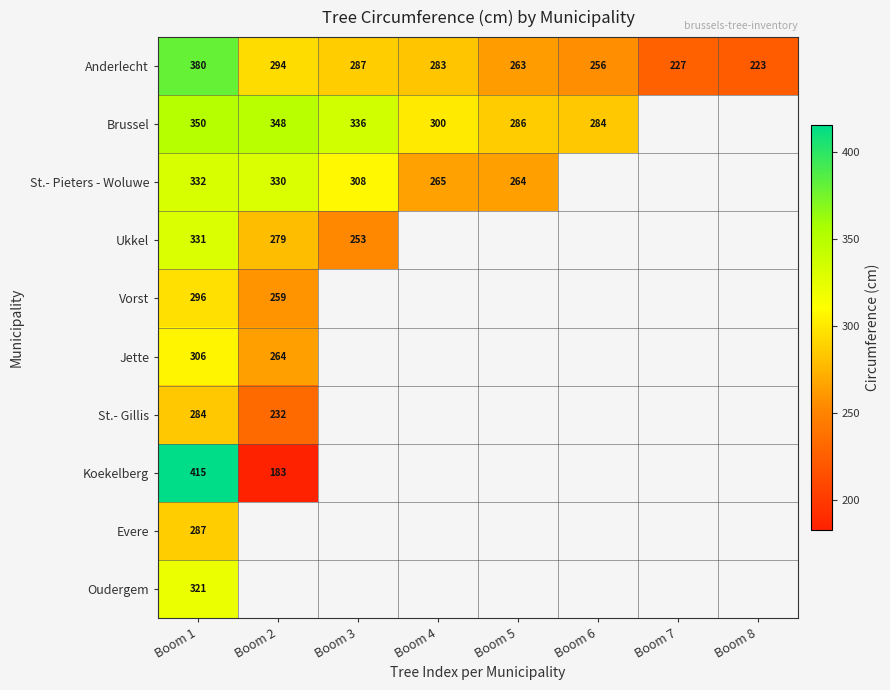

At which category does the chart reach its peak across all series?

Boom 1